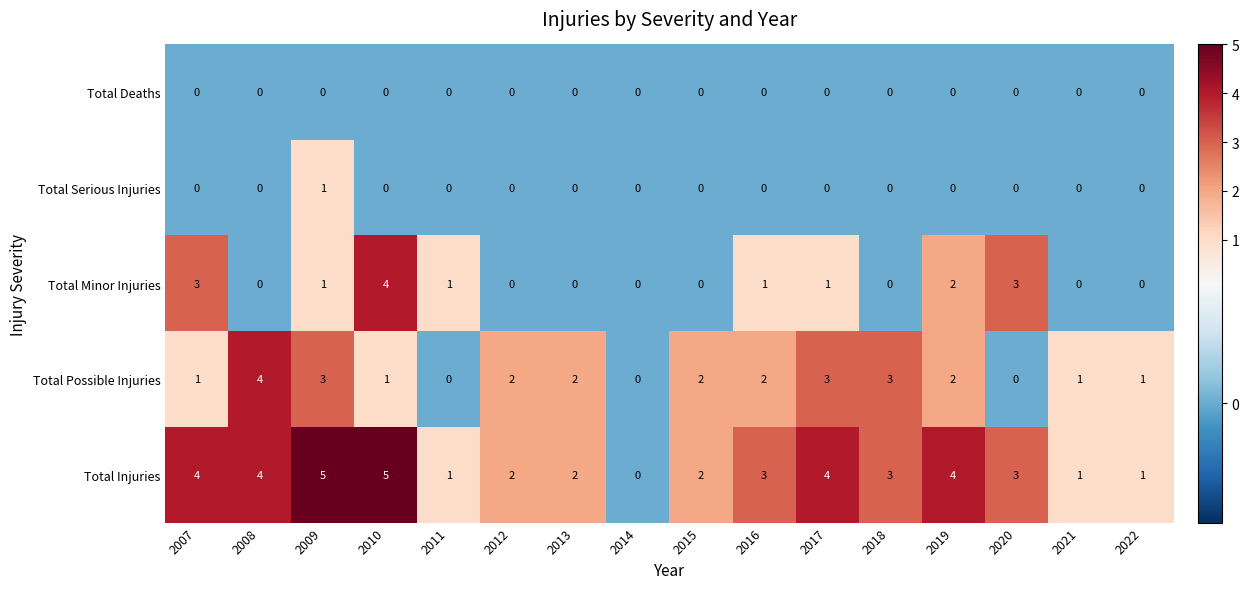

Is the value of Total Serious Injuries at 2010 greater than the value of Total Injuries at 2008?

No